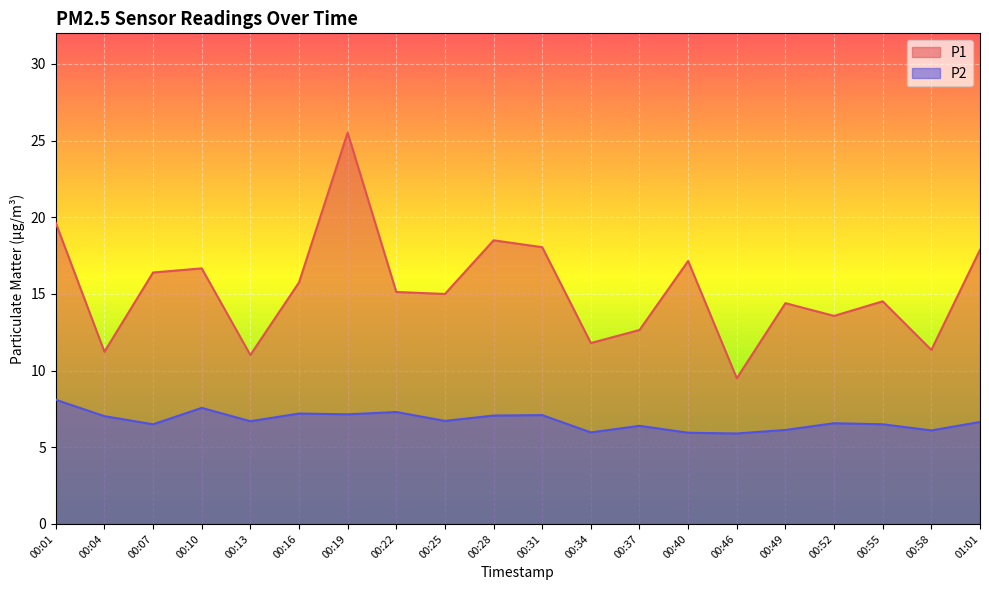

Rank the series by their average value, from lowest to highest.

P2, P1